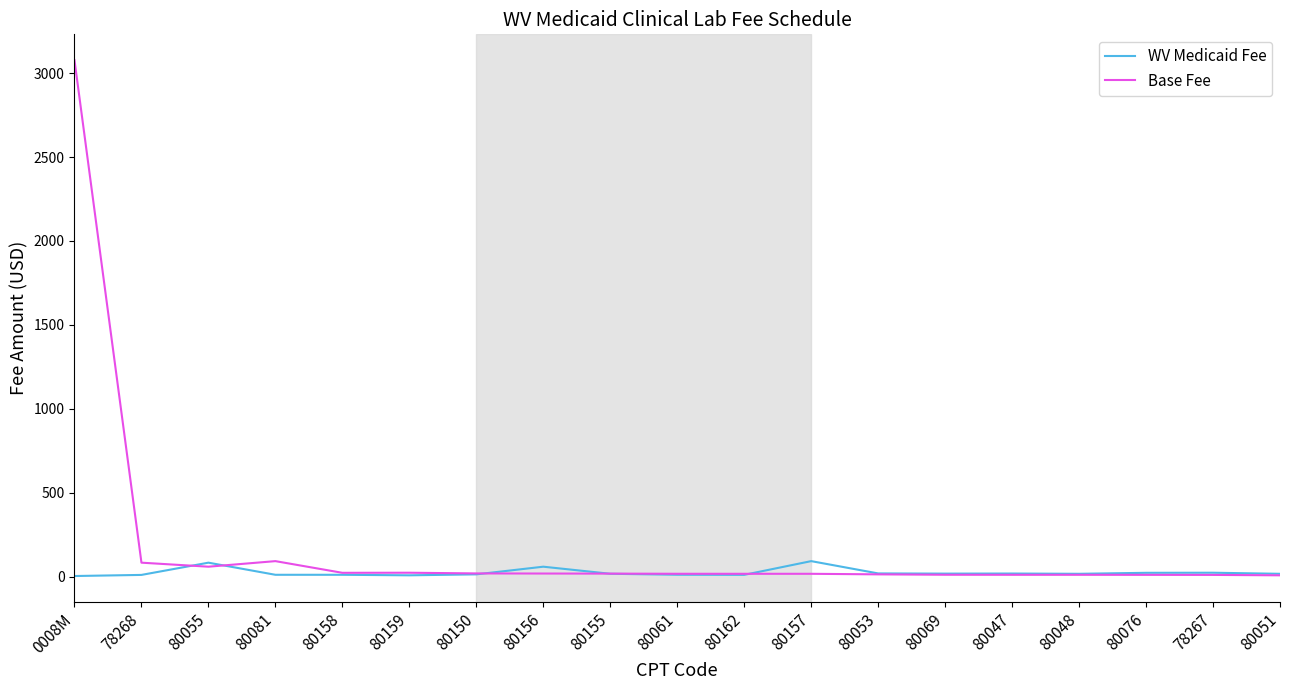

Where does the Base Fee series first go above 16?

0008M